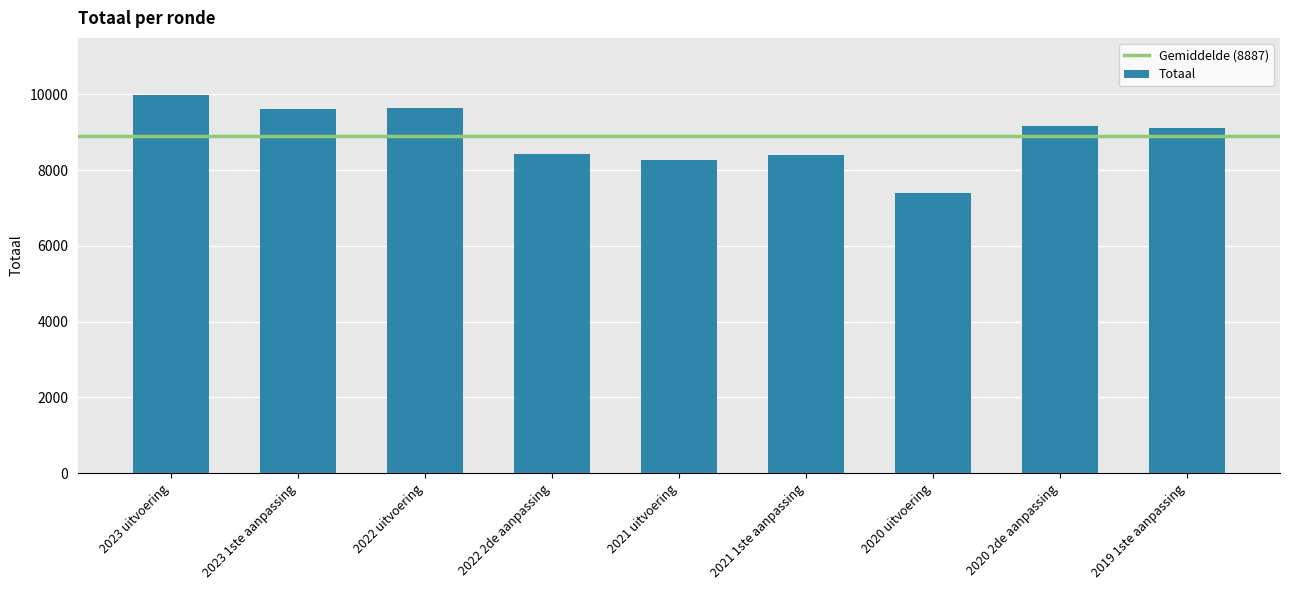

What position from the right is 2020 2de aanpassing?

2